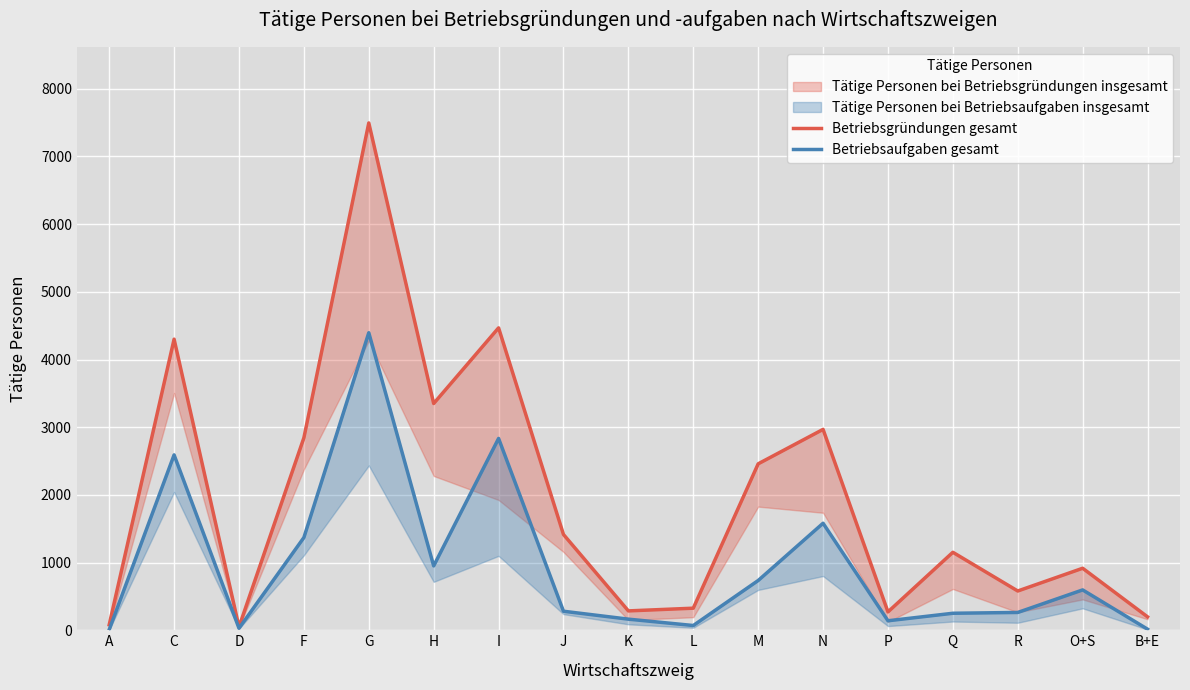

How many lines are shown in the chart?

2